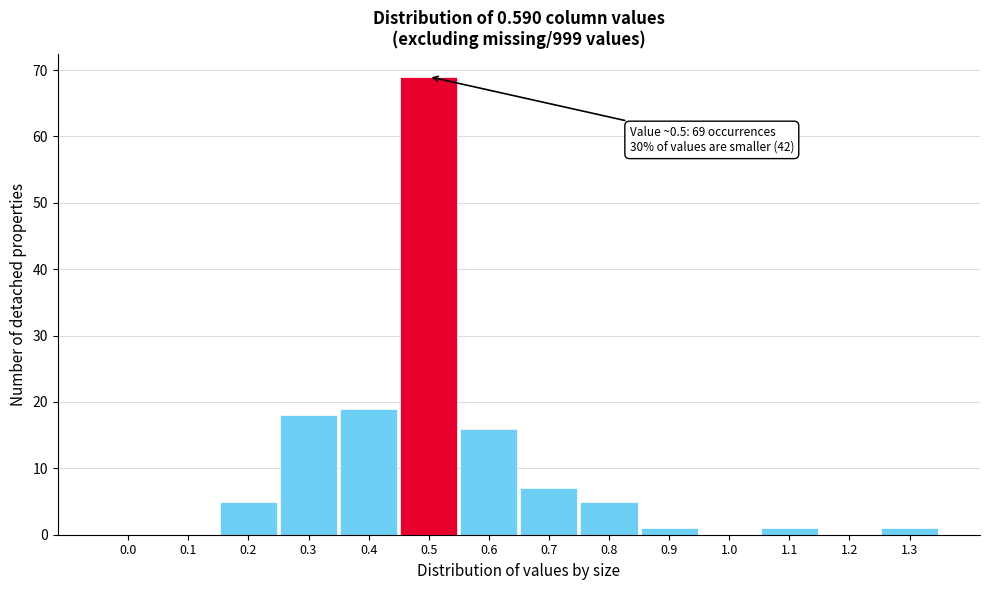

Reading left to right, list all the values displayed in this chart.

0.0=0	0.1=0	0.2=5	0.3=18	0.4=19	0.5=69	0.6=16	0.7=7	0.8=5	0.9=1	1.0=0	1.1=1	1.2=0	1.3=1